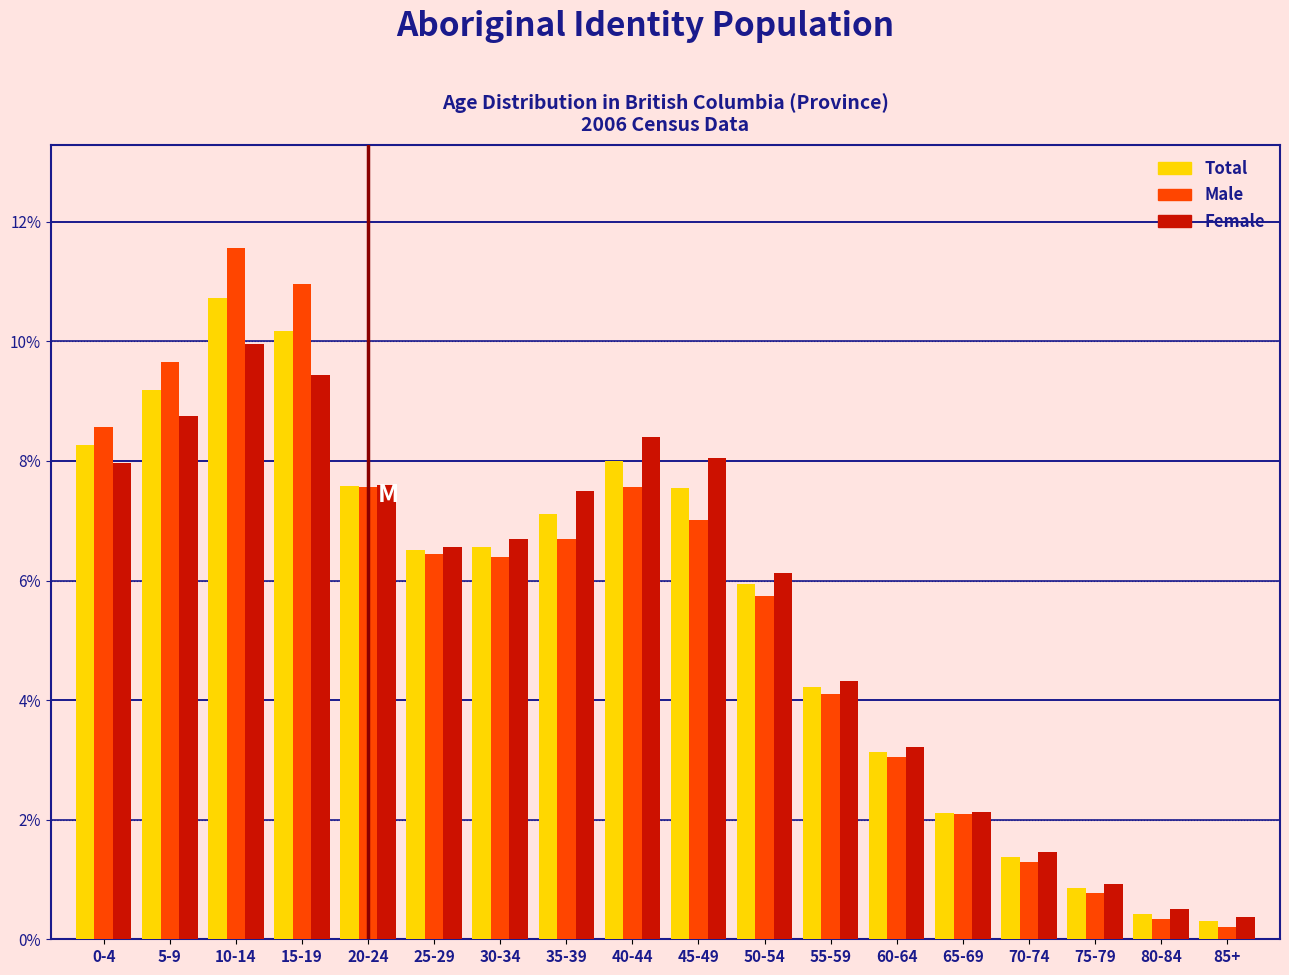

What are all the series names shown in the legend?

Total, Male, Female